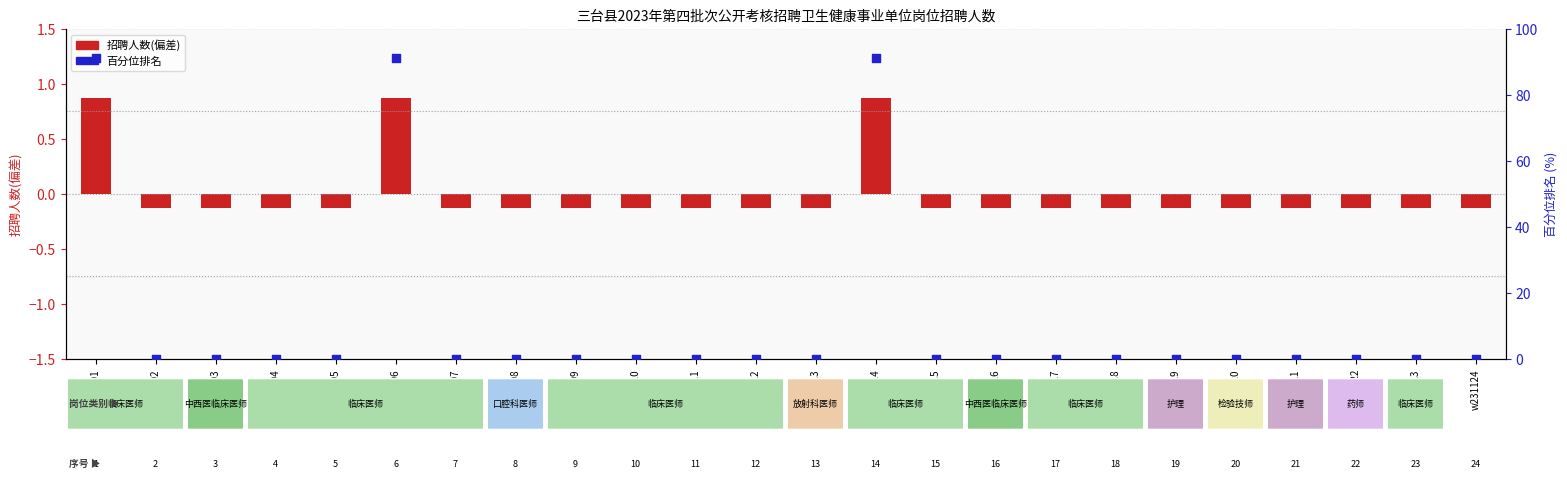

What is the total value across all series at w231122?

-0.1